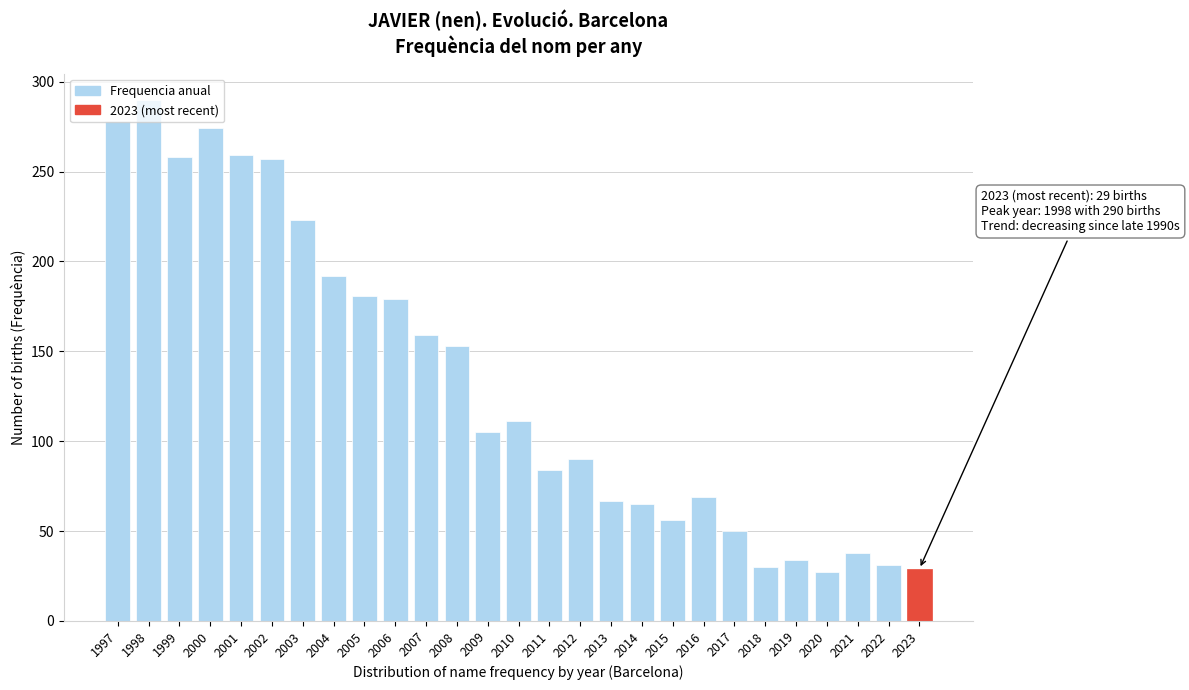

What is the ratio of the value at 2010 to the value at 2018?

3.7